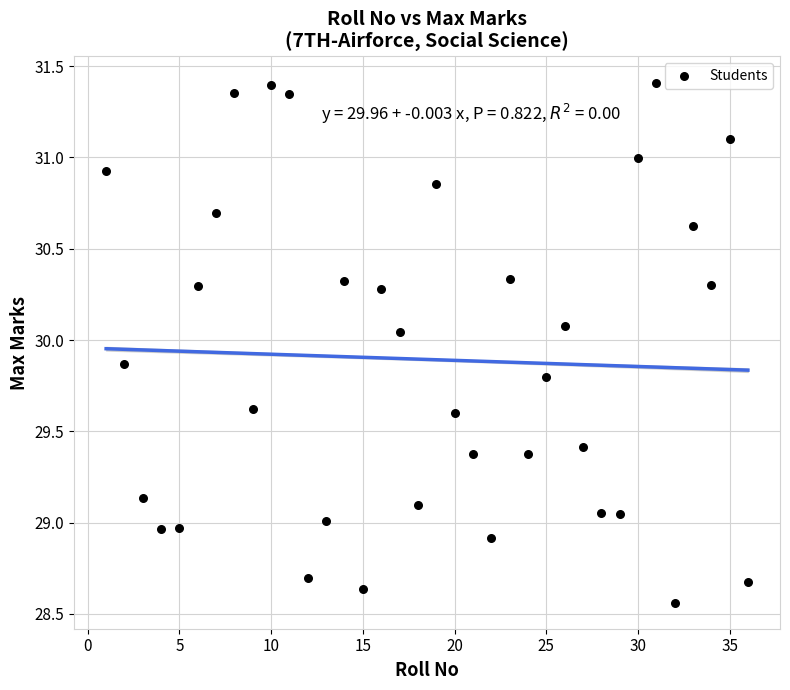

What is the range of X values (max minus min)?

35.0